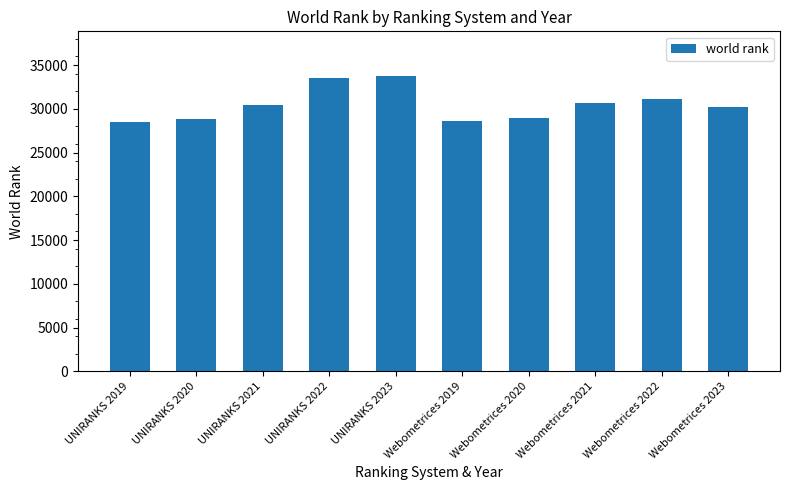

How many bars are there in total?

10